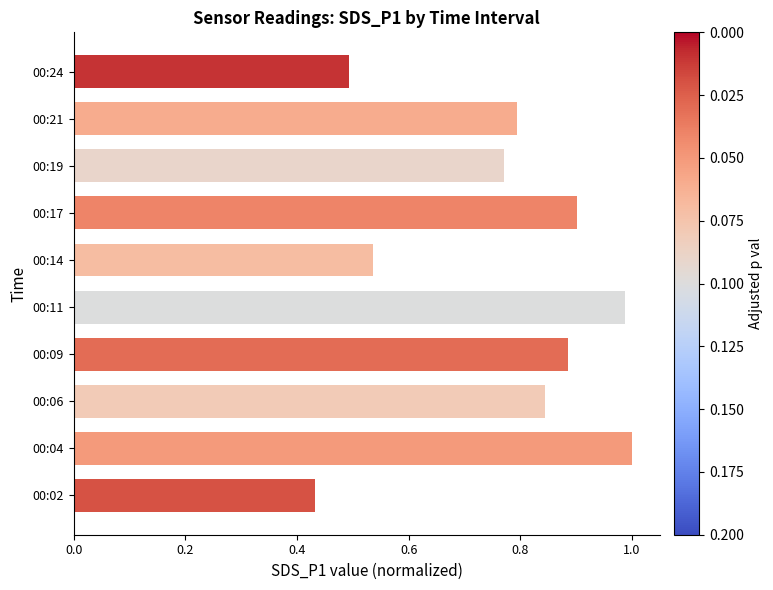

Are the bars horizontal?

Yes